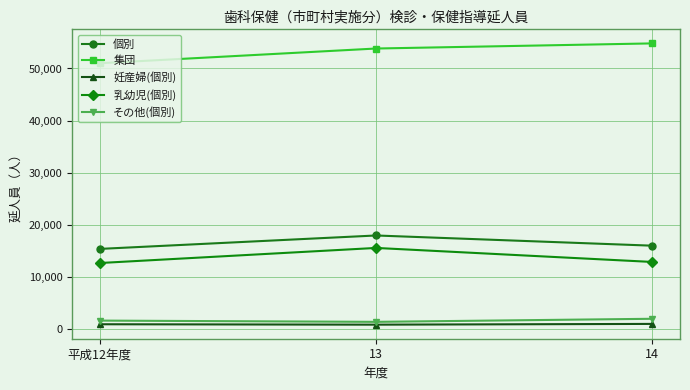

What is the label of the 3rd point from the left?

14